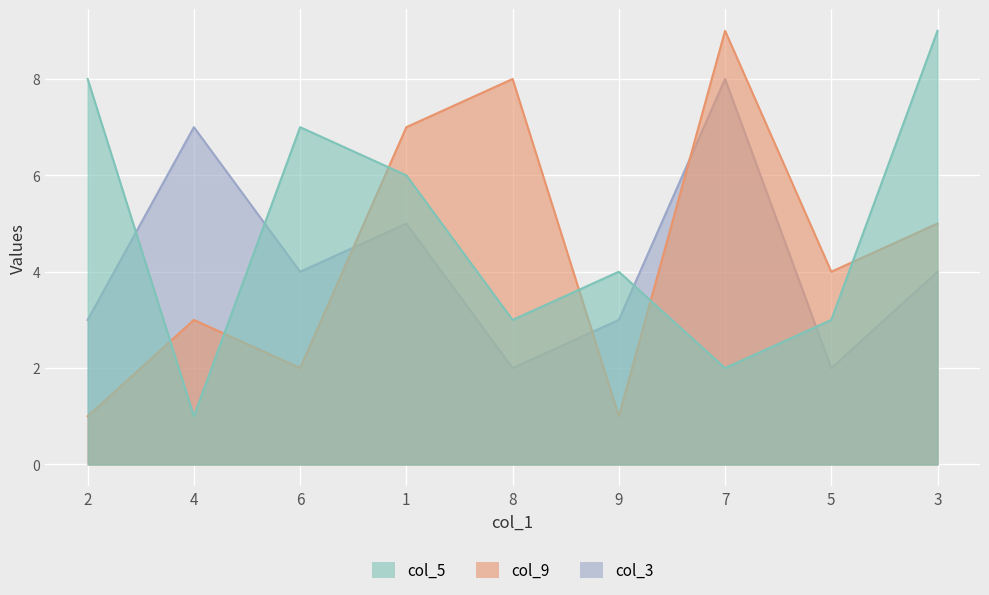

Rank the categories by col_3 value from highest to lowest.

7, 4, 1, 6, 3, 2, 9, 8, 5